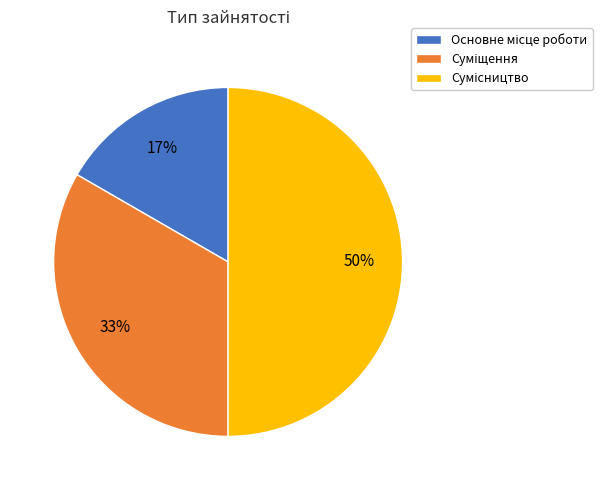

To the nearest percent, what is the difference between the largest and smallest slice percentages?

33%